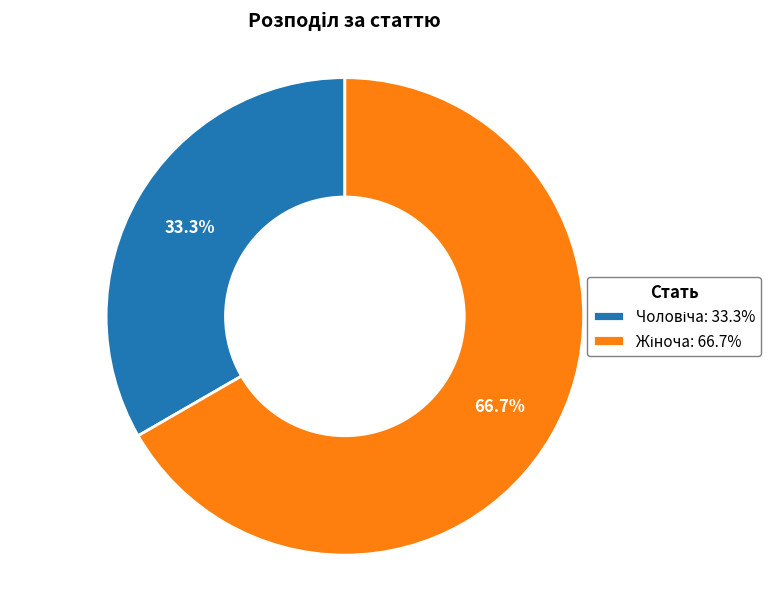

Is there any slice that represents more than half of the pie?

Yes